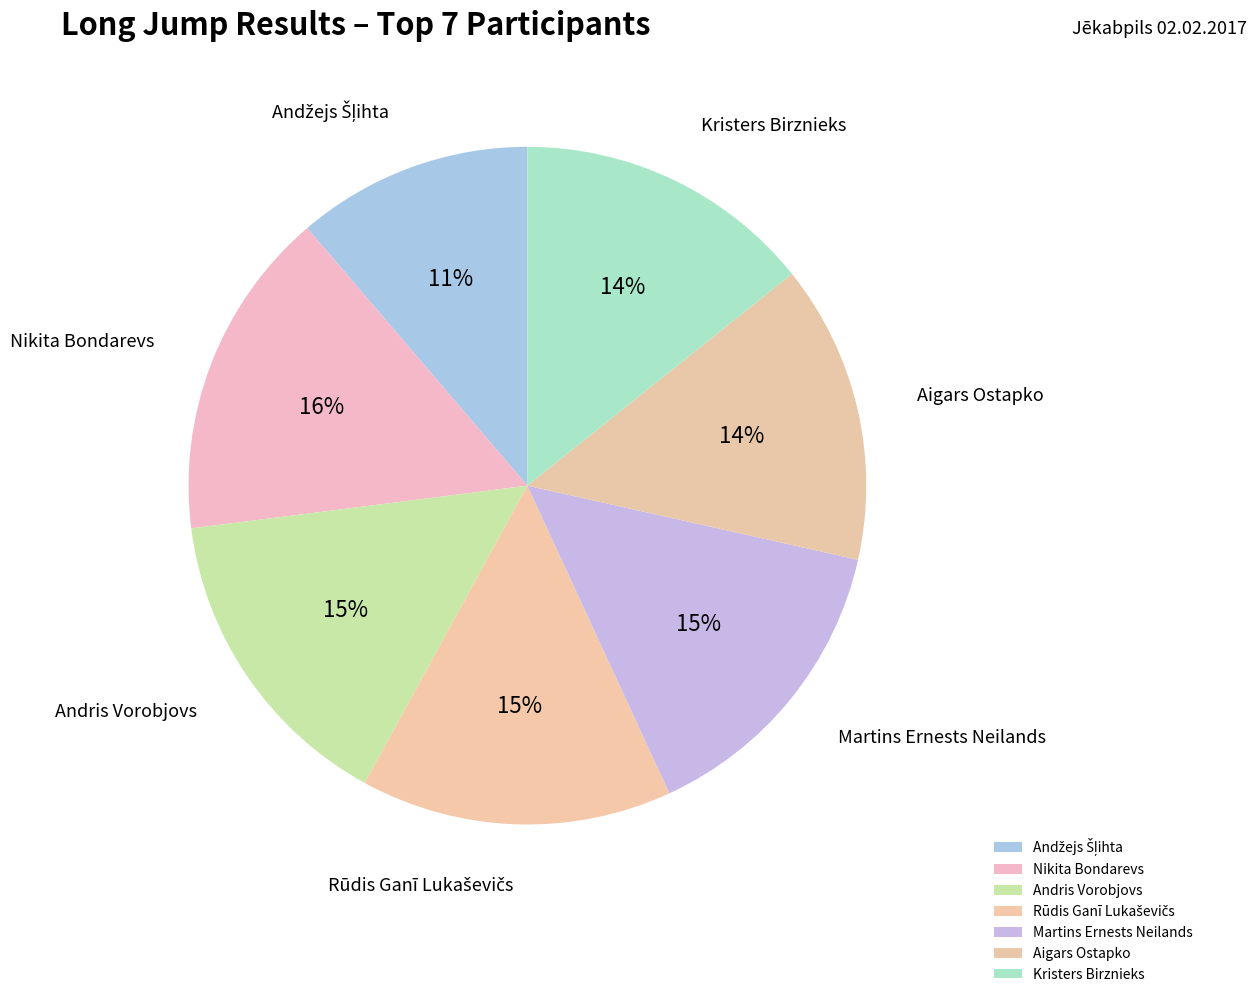

To the nearest percent, what is the average slice percentage?

14%